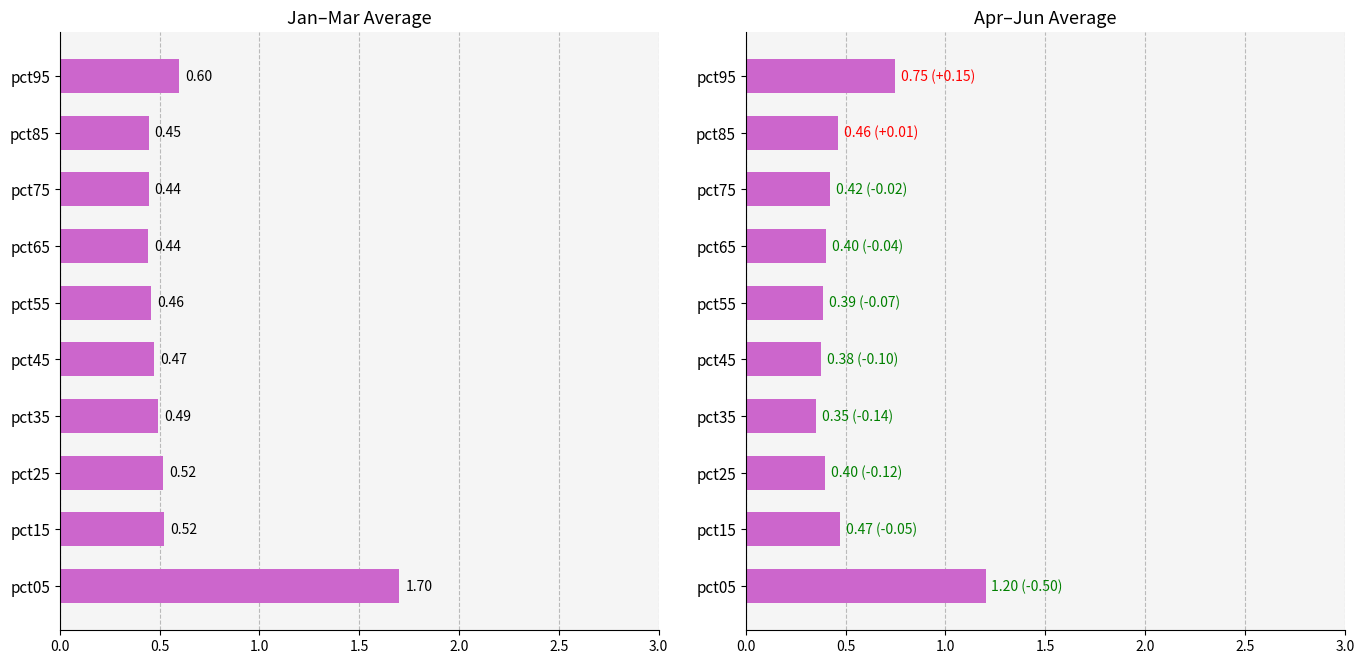

Reading left to right, extract all data points from this chart.

Jan-Mar avg: 1.7	0.5	0.5	0.5	0.5	0.5	0.4	0.4	0.4	0.6
Apr-Jun avg: 1.2	0.5	0.4	0.4	0.4	0.4	0.4	0.4	0.5	0.7